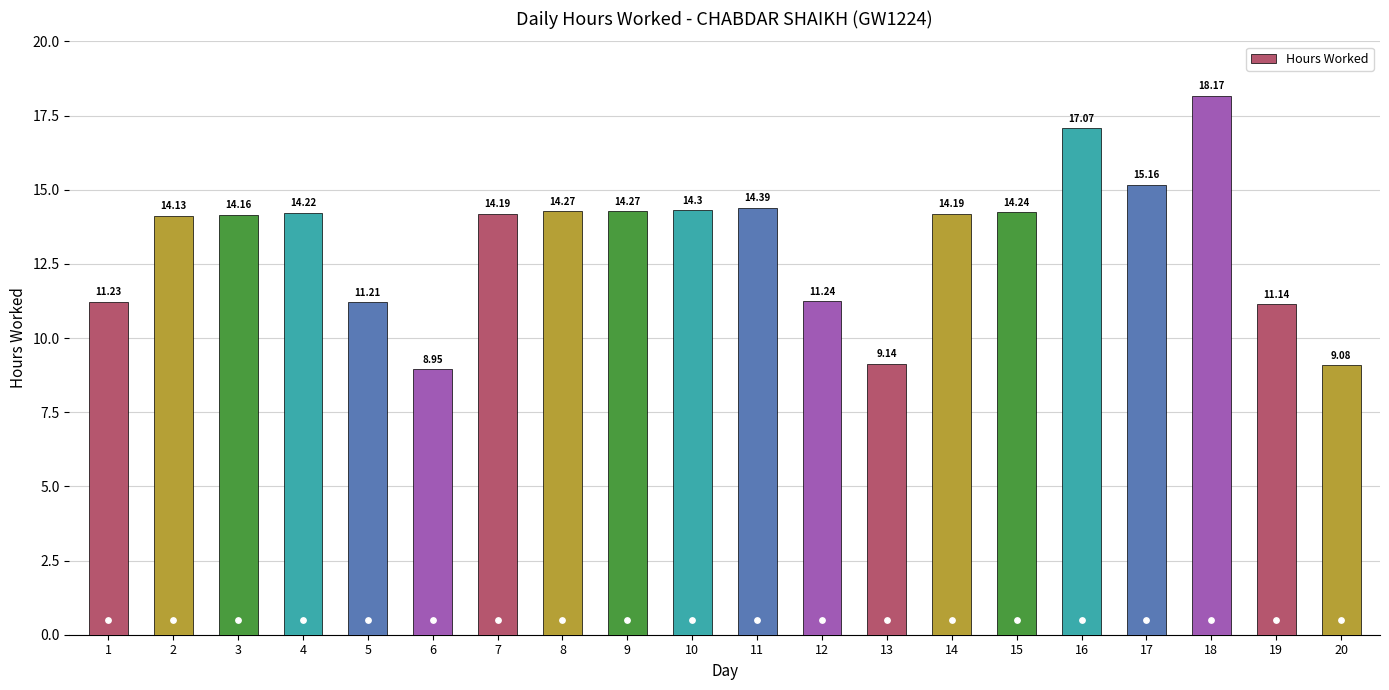

What is the change in value from 1 to 3?

+2.9